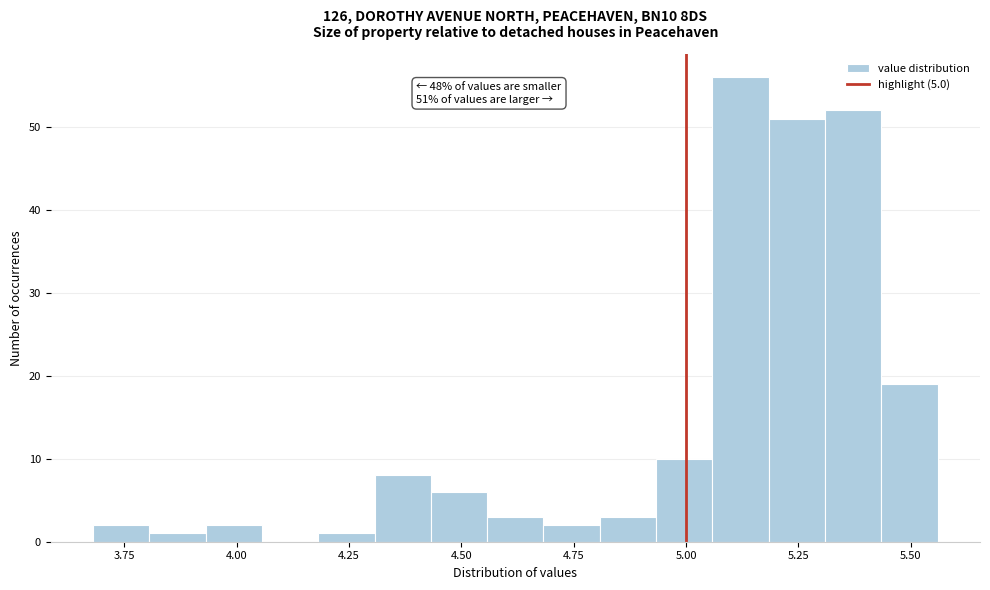

Read against the x-axis, roughly where is the centre of the tallest bar?

5.10